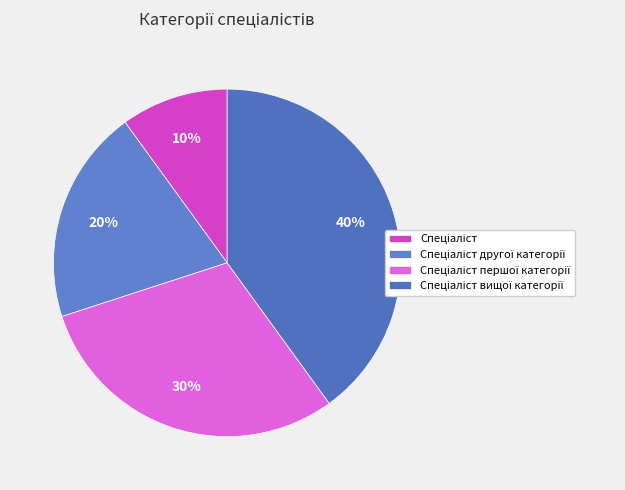

Count the number of slices in the pie.

4